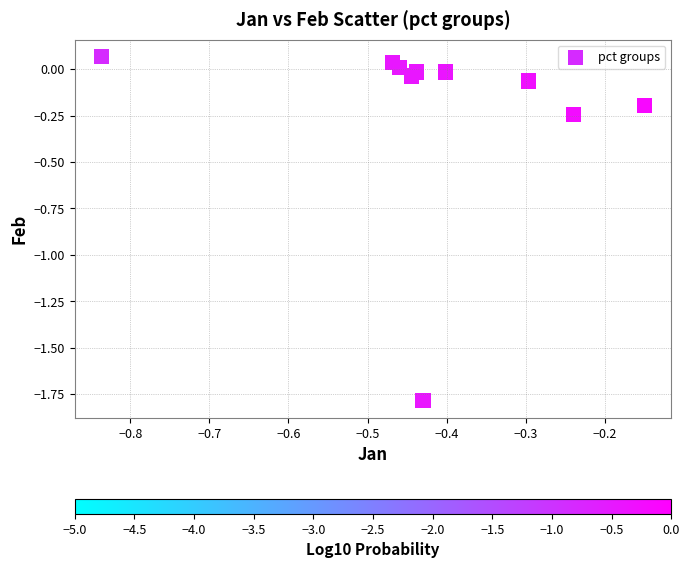

What is the average X value?

-0.4